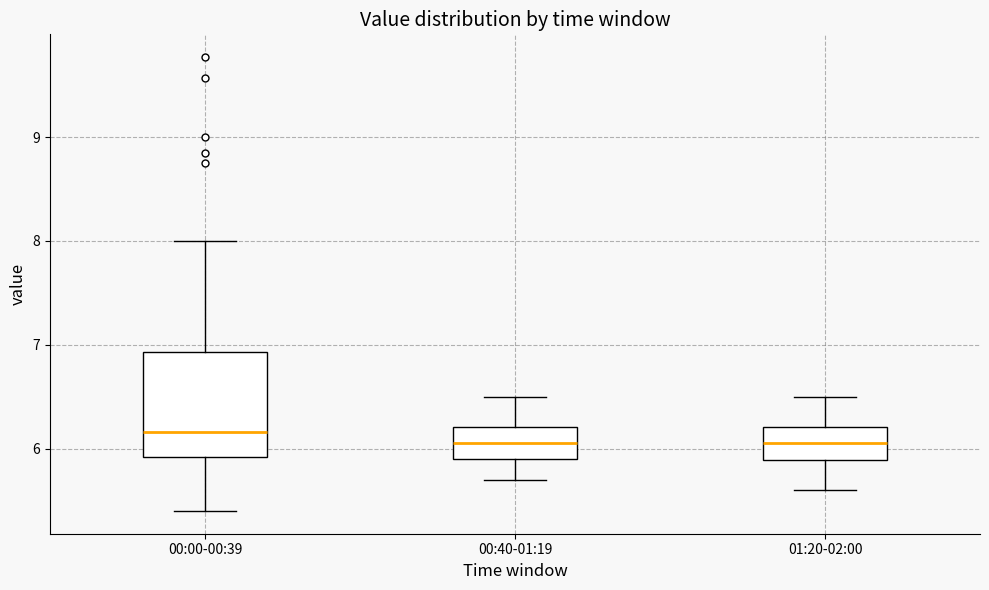

Where does the median line of the box for 00:40-01:19 sit on the y-axis? The values are not printed on the chart, so give them approximately, as read against the axis.

6.1